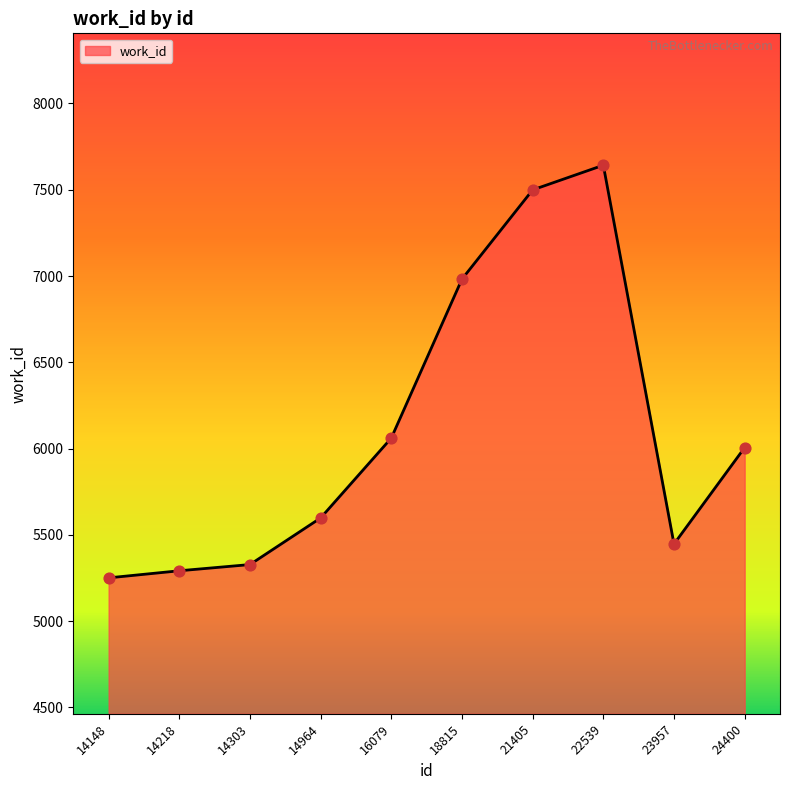

What is the change in value from 21405 to 22539?

+143